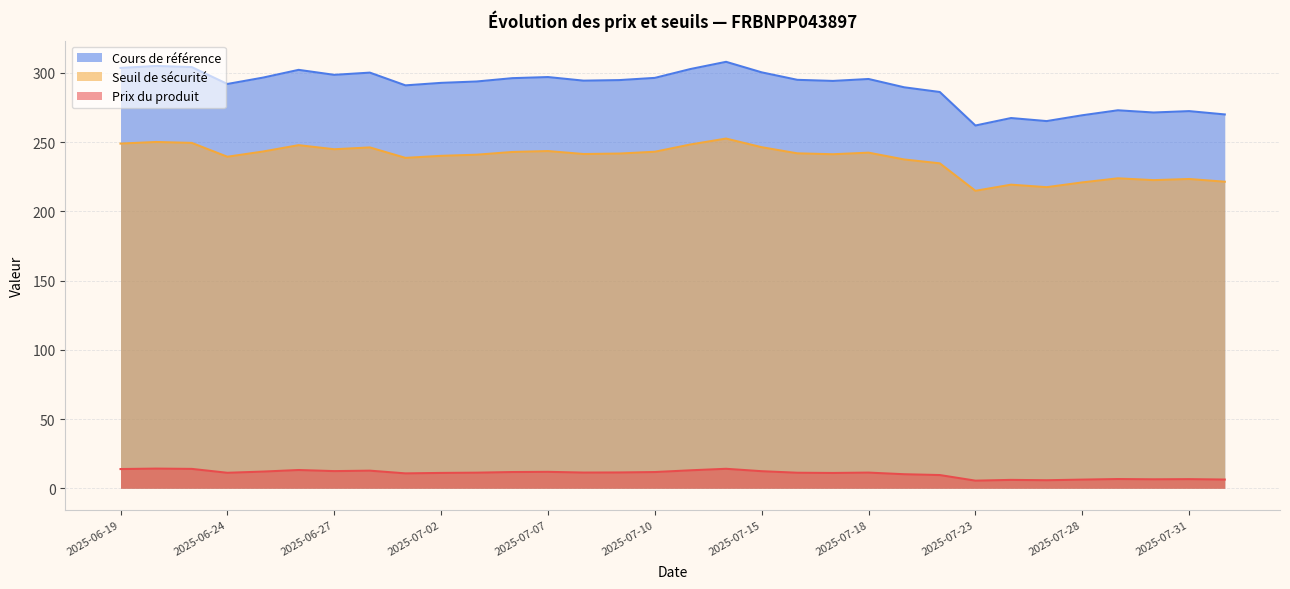

Rank the categories by Prix du produit value from lowest to highest.

2025-07-23, 2025-07-25, 2025-07-24, 2025-07-28, 2025-08-01, 2025-07-30, 2025-07-31, 2025-07-29, 2025-07-22, 2025-07-21, 2025-07-01, 2025-07-17, 2025-07-02, 2025-06-24, 2025-07-16, 2025-07-03, 2025-07-18, 2025-07-08, 2025-07-09, 2025-07-10, 2025-07-04, 2025-07-07, 2025-06-25, 2025-07-15, 2025-06-27, 2025-06-30, 2025-07-11, 2025-06-26, 2025-06-19, 2025-06-23, 2025-07-14, 2025-06-20